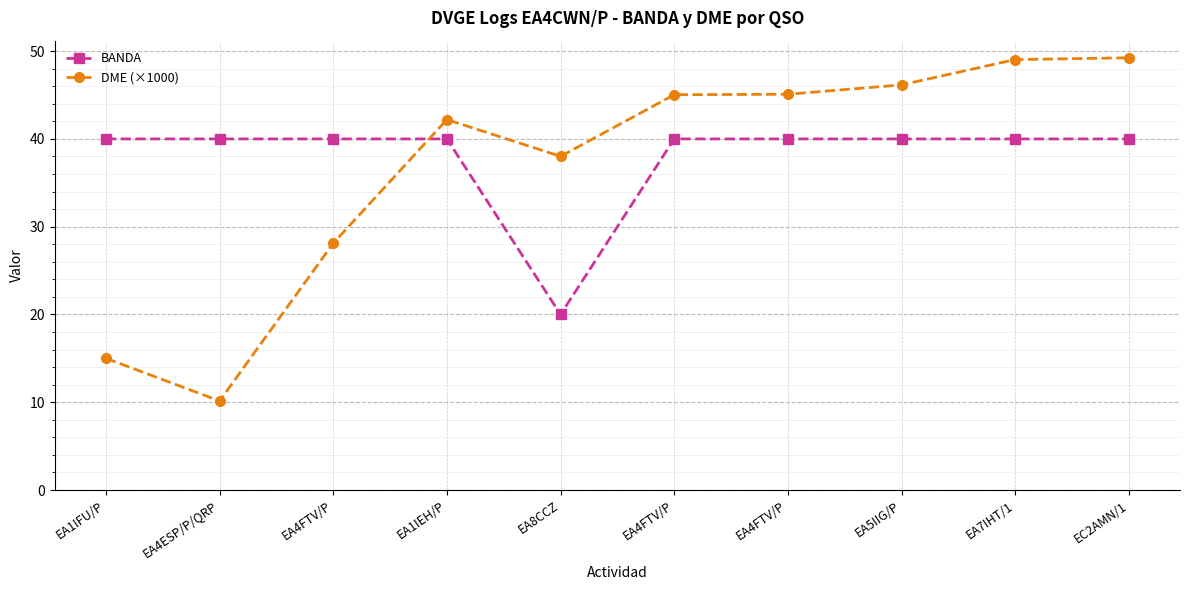

What is the average value of the DME (×1000) series?

36.8